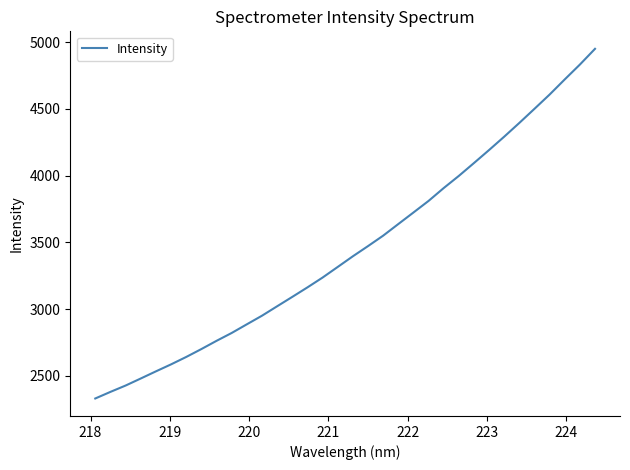

What is the difference between the maximum and minimum values?

2618.8